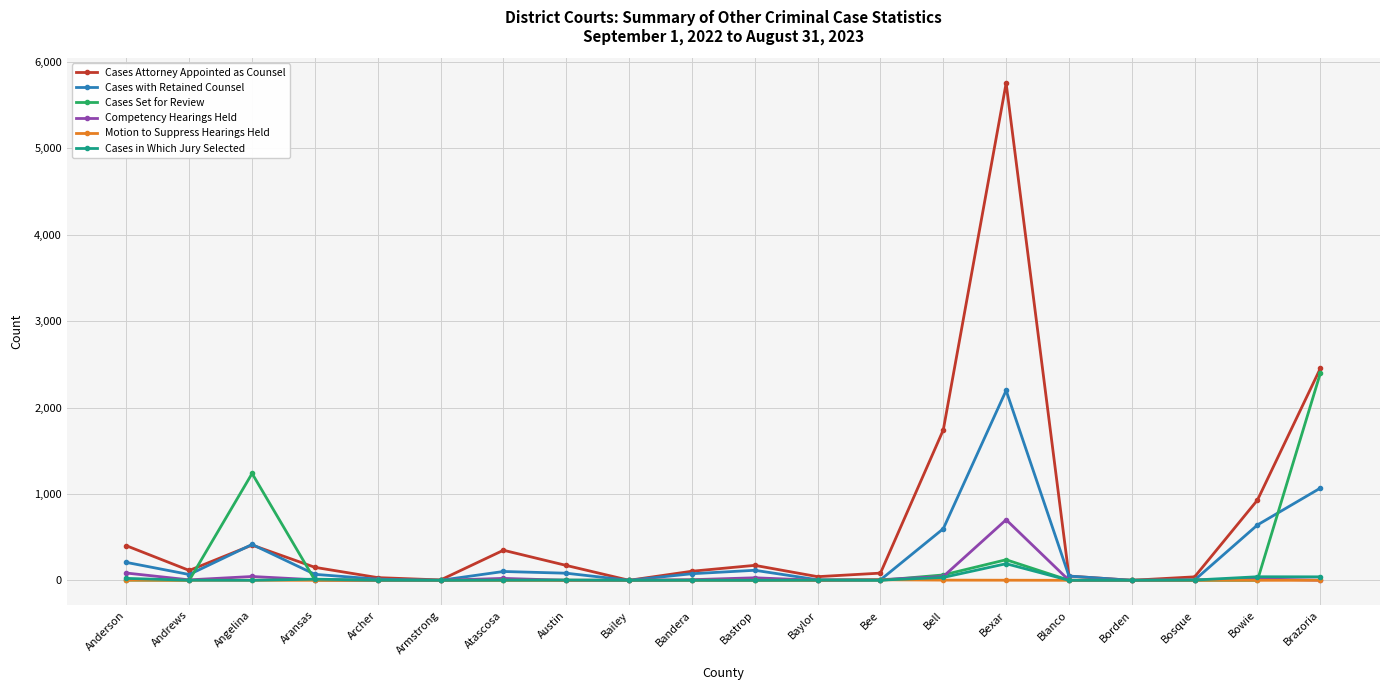

What position from the left is Armstrong?

6